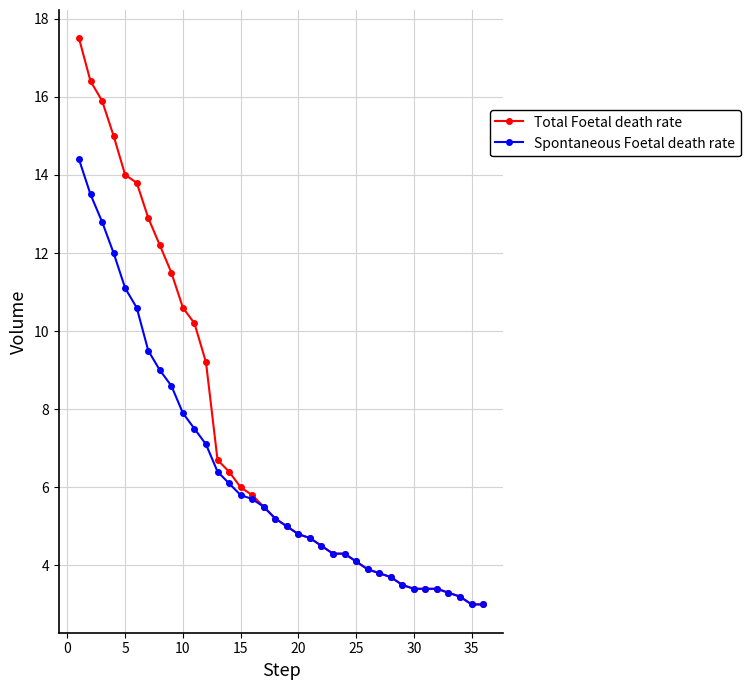

What is the minimum value shown in the chart?

3.0